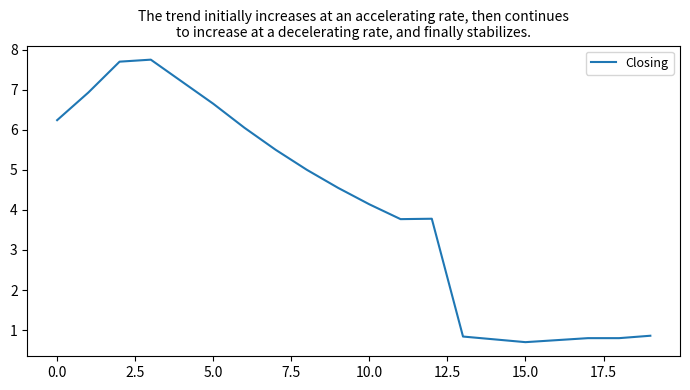

What is the maximum value shown in the chart?

7.8